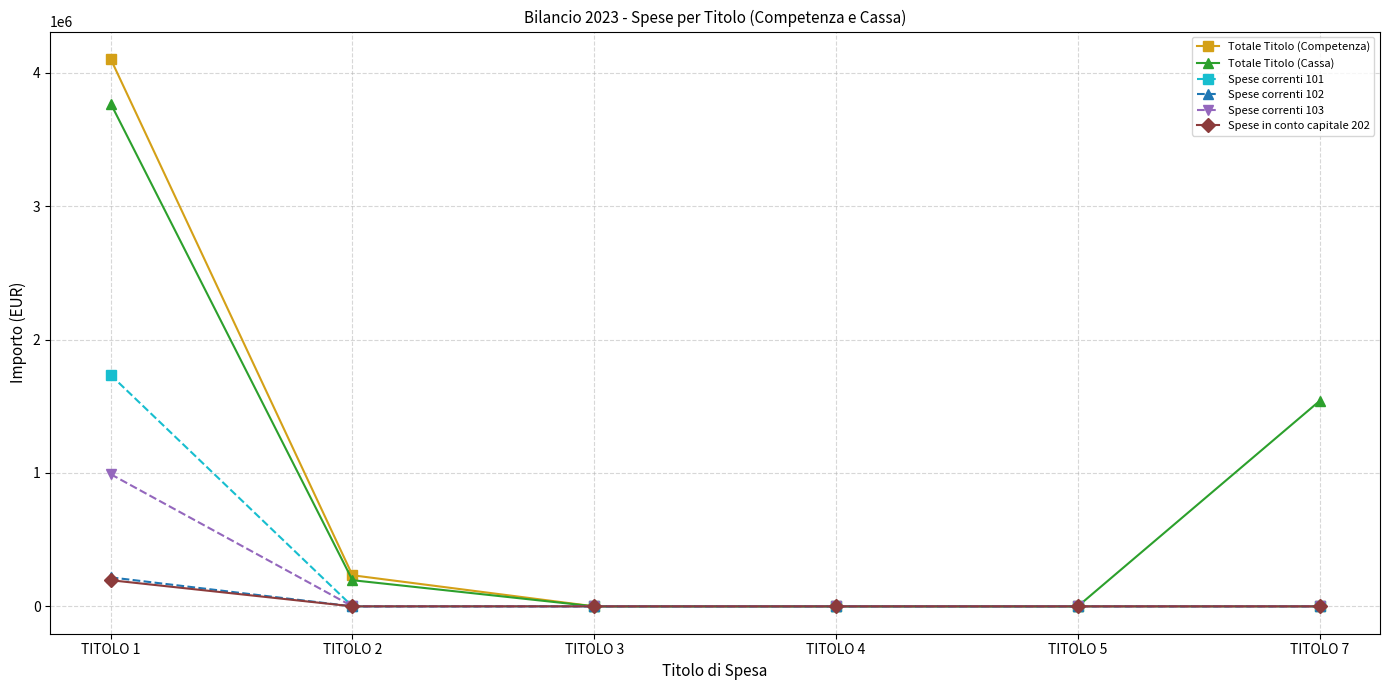

At which category is the sum across all series the highest?

TITOLO 1